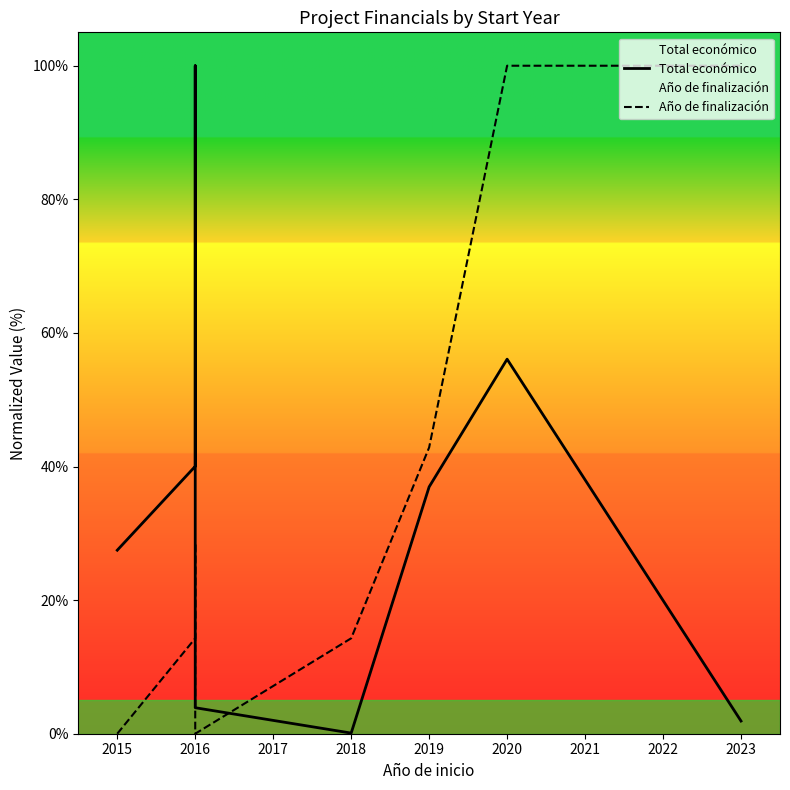

How many times do Año de finalización and Total económico cross each other?

1